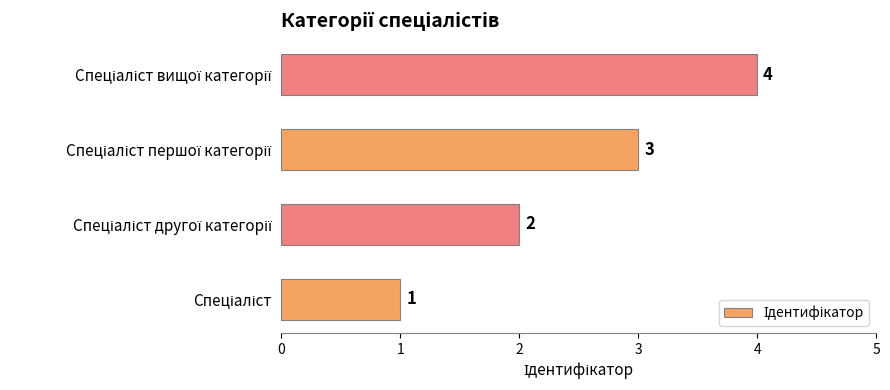

Count the values in the range 2 to 4.

3